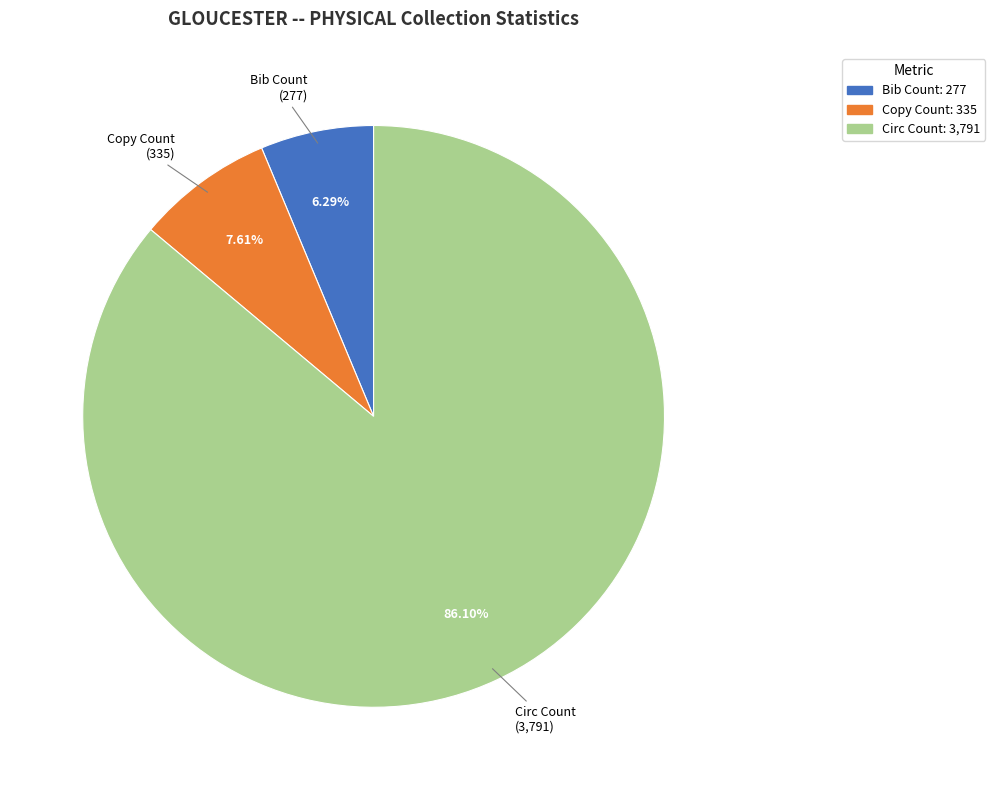

Which category has the biggest portion of the pie?

Circ Count